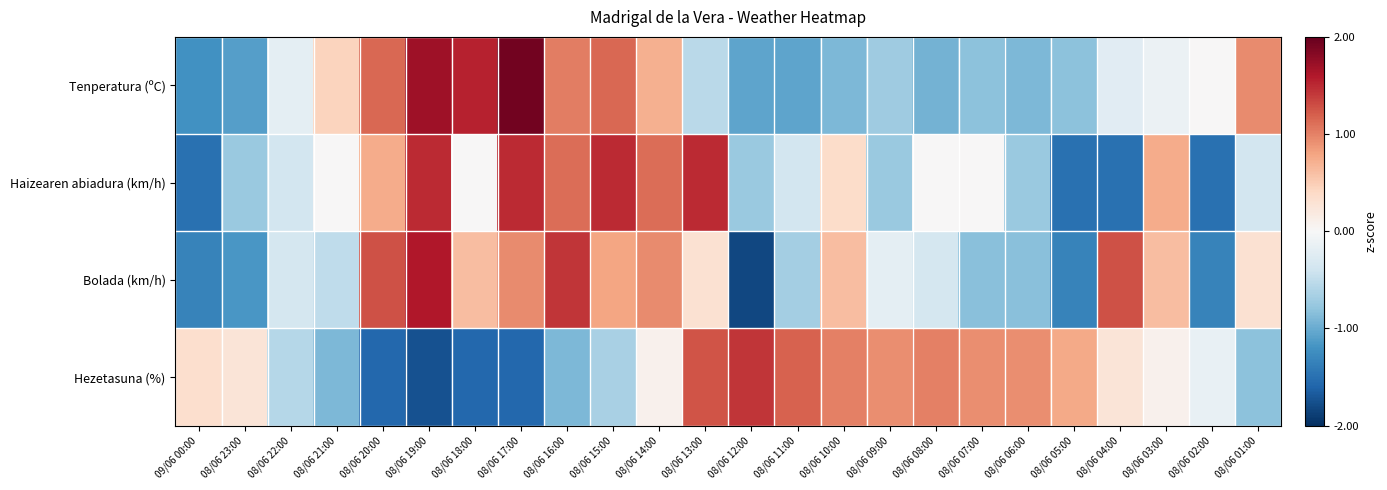

Which series changed the most between 08/06 23:00 and 08/06 11:00?

Hezetasuna (%)